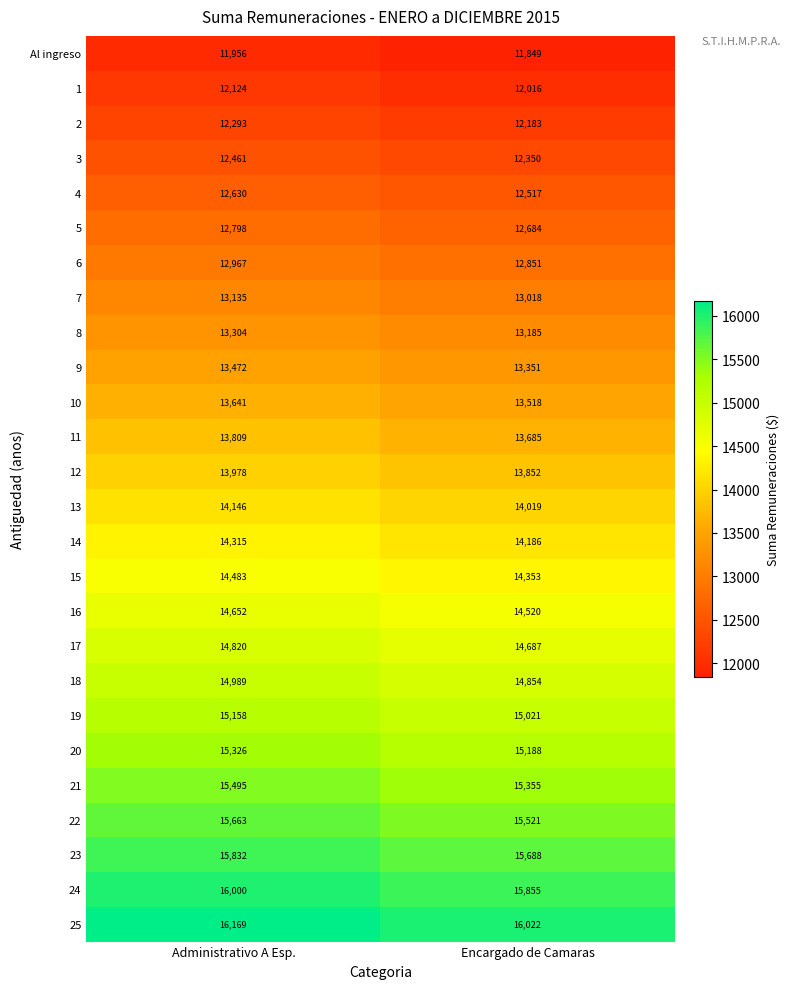

What is the difference between the 16 values at Administrativo A Esp. and Encargado de Camaras?

132